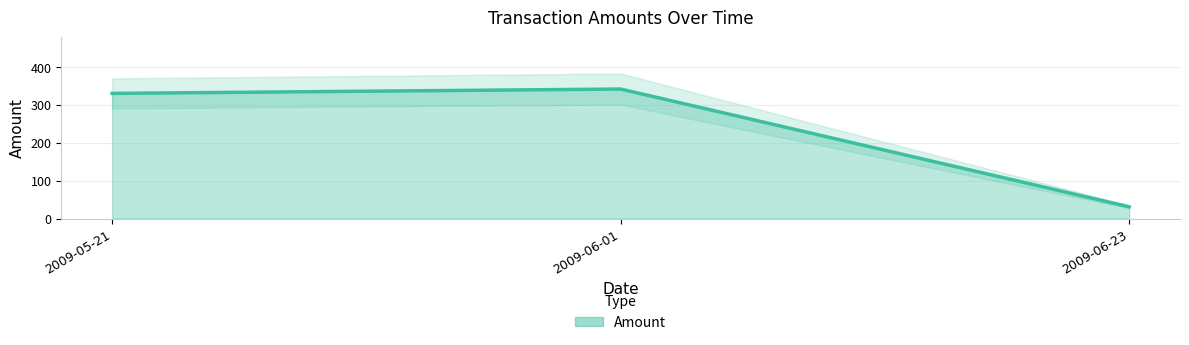

What is the difference between the maximum and minimum values?

310.6